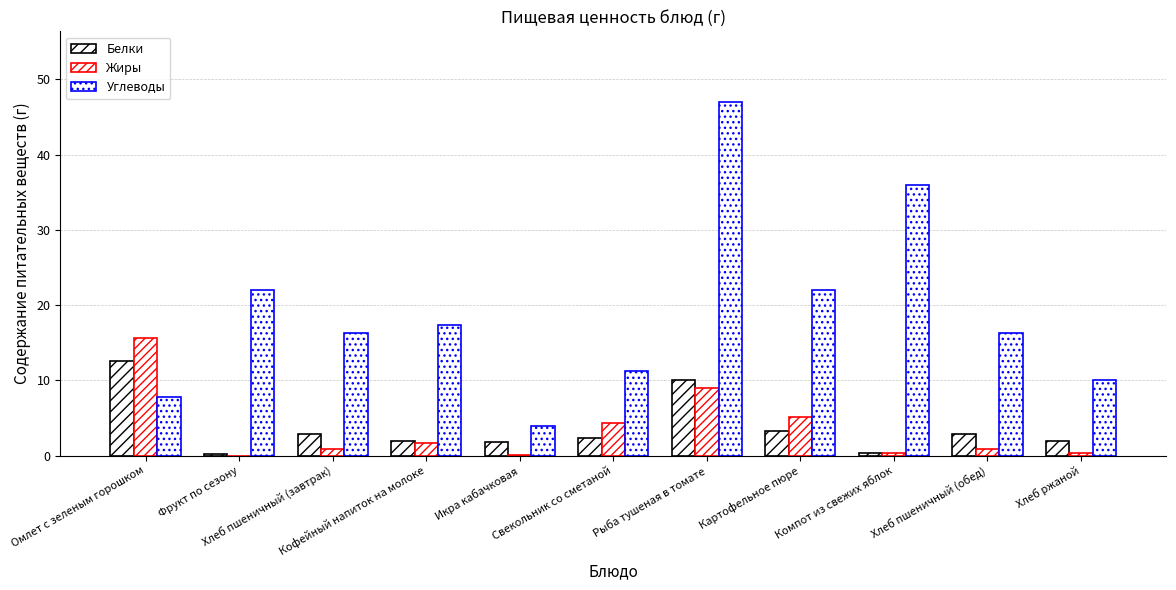

Count the number of categories in the chart.

11